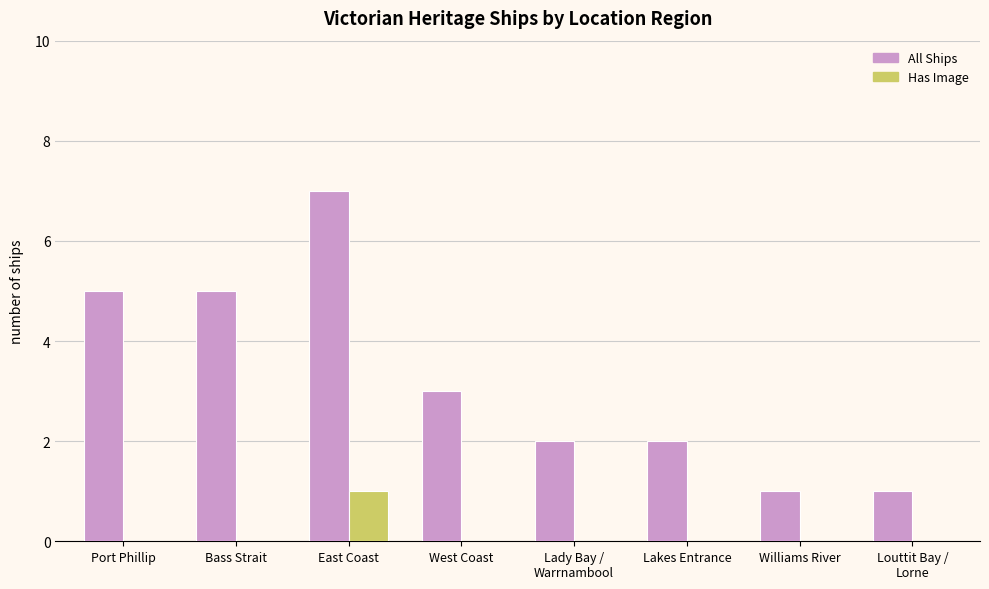

How many All Ships values are between 2 and 5?

5